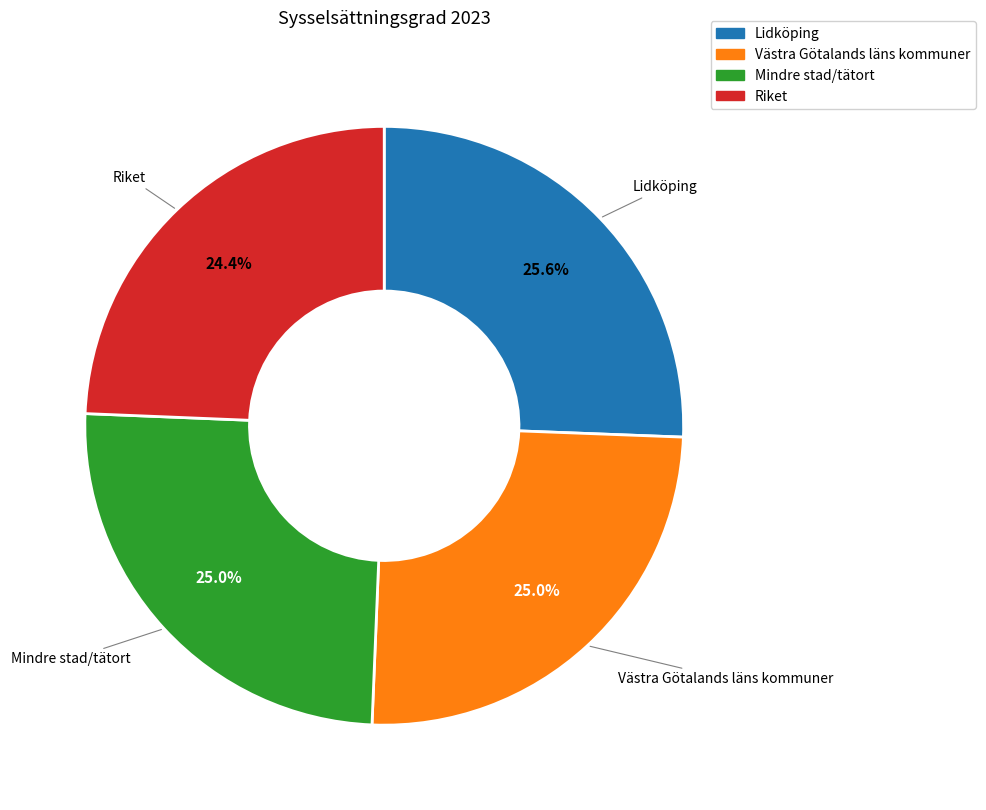

To the nearest percent, what is the combined percentage of Västra Götalands läns kommuner and Mindre stad/tätort?

50%